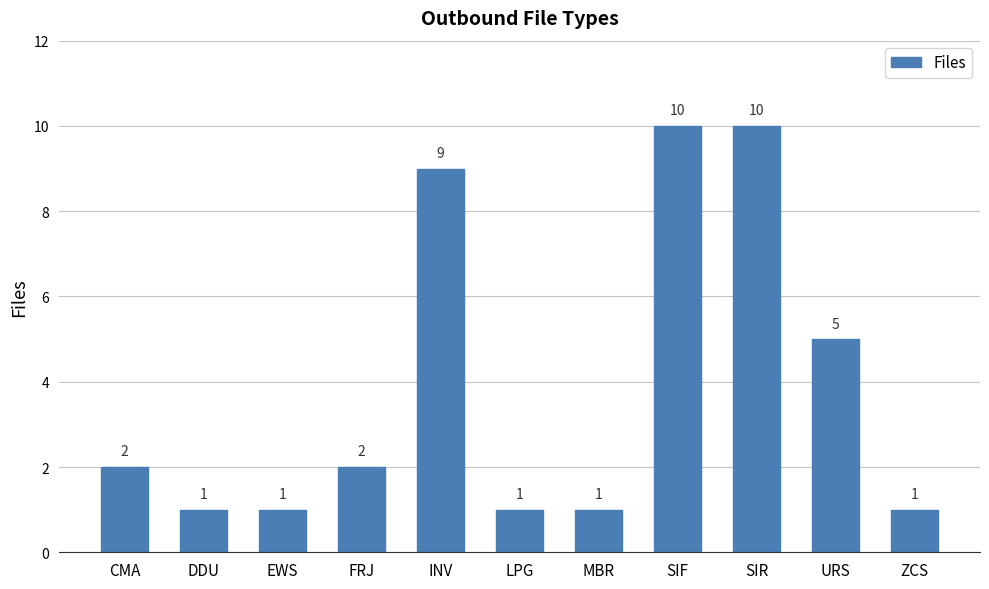

What is the greatest value displayed?

10